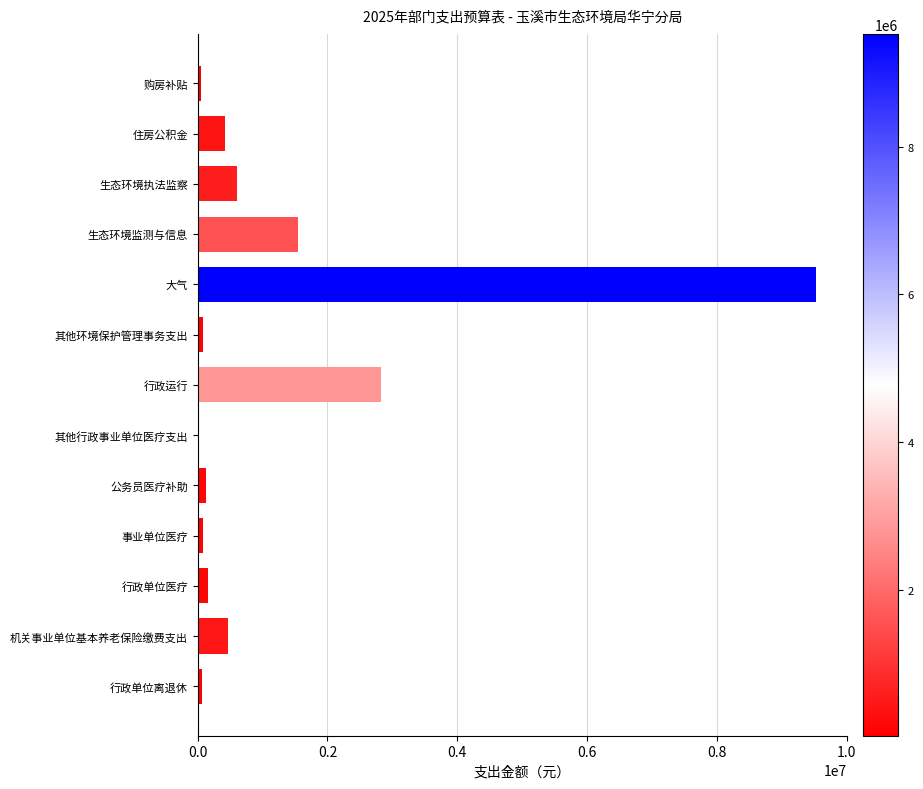

What is the maximum value shown in the chart?

9530000.0